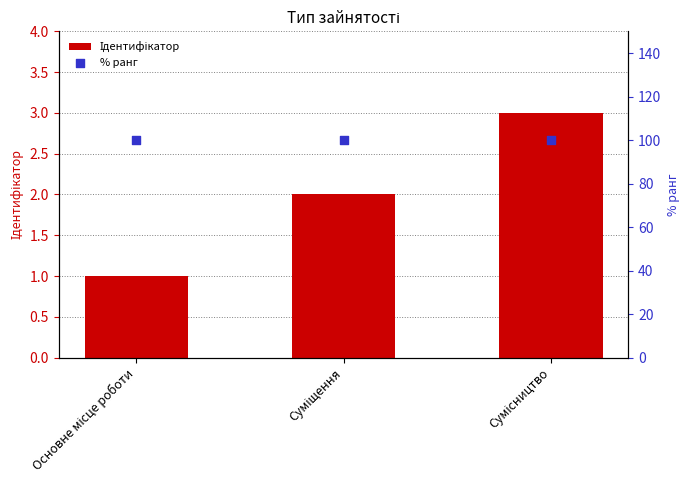

Which series has the largest Y range (max minus min)?

Ідентифікатор